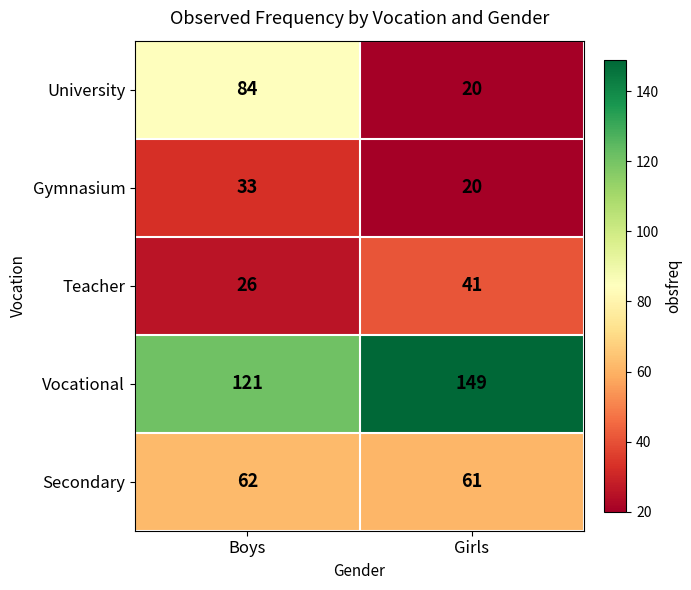

Rank the series at Boys from highest to lowest value.

Vocational, University, Secondary, Gymnasium, Teacher